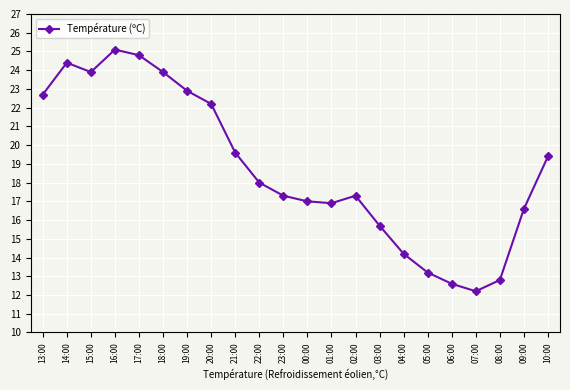

Does the chart have visible grid lines?

Yes